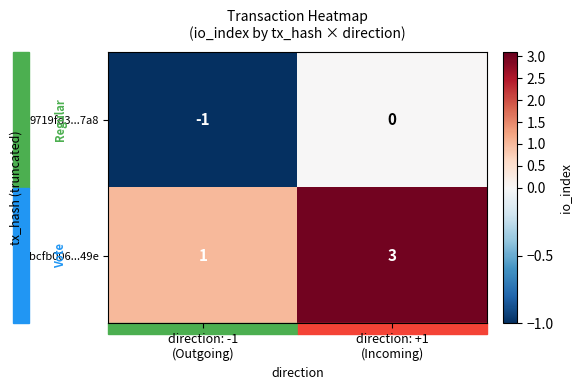

Which series has the largest total across all categories?

bcfb006...49e